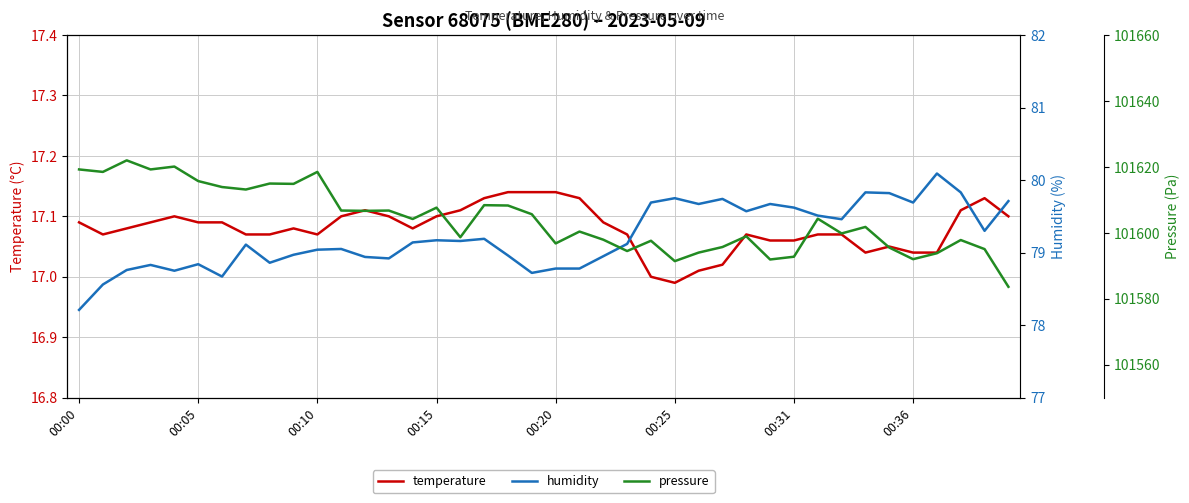

What is the difference between the highest and lowest values at 33?

101584.7